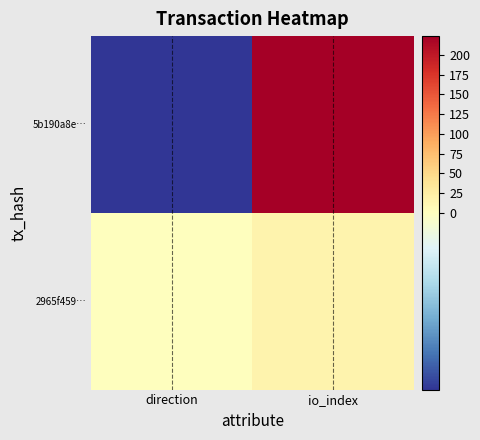

Reading left to right, list all the values displayed in this chart.

5b190a8e…: direction=-1	io_index=224
2965f459…: direction=1	io_index=17